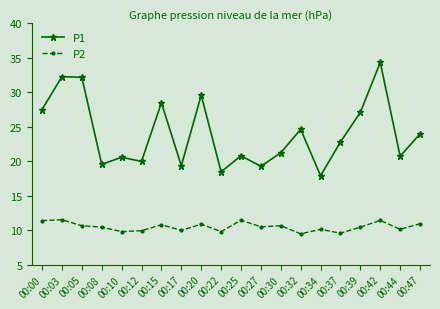

True or false: P1 has more than 2 points higher than both neighbors.

True